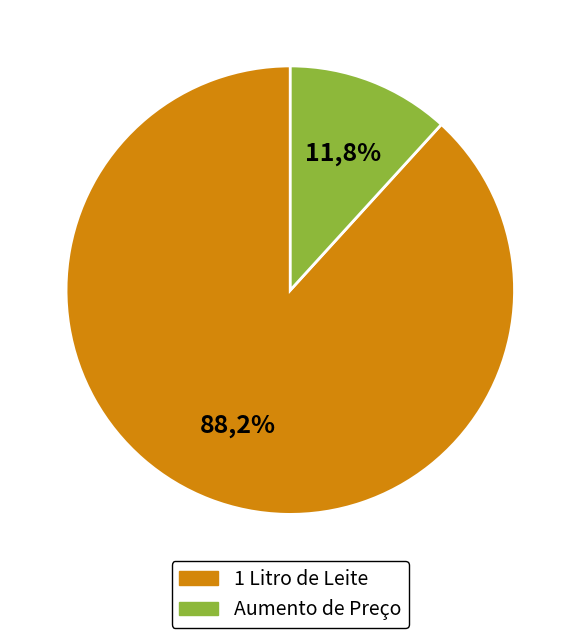

Do 1 Litro de Leite and Aumento de Preço together represent more than half of the pie?

Yes